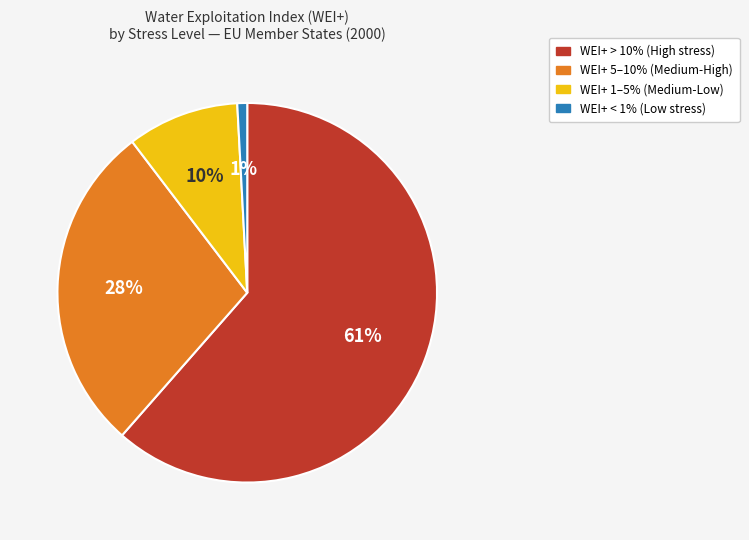

Is there a majority slice in this chart?

Yes